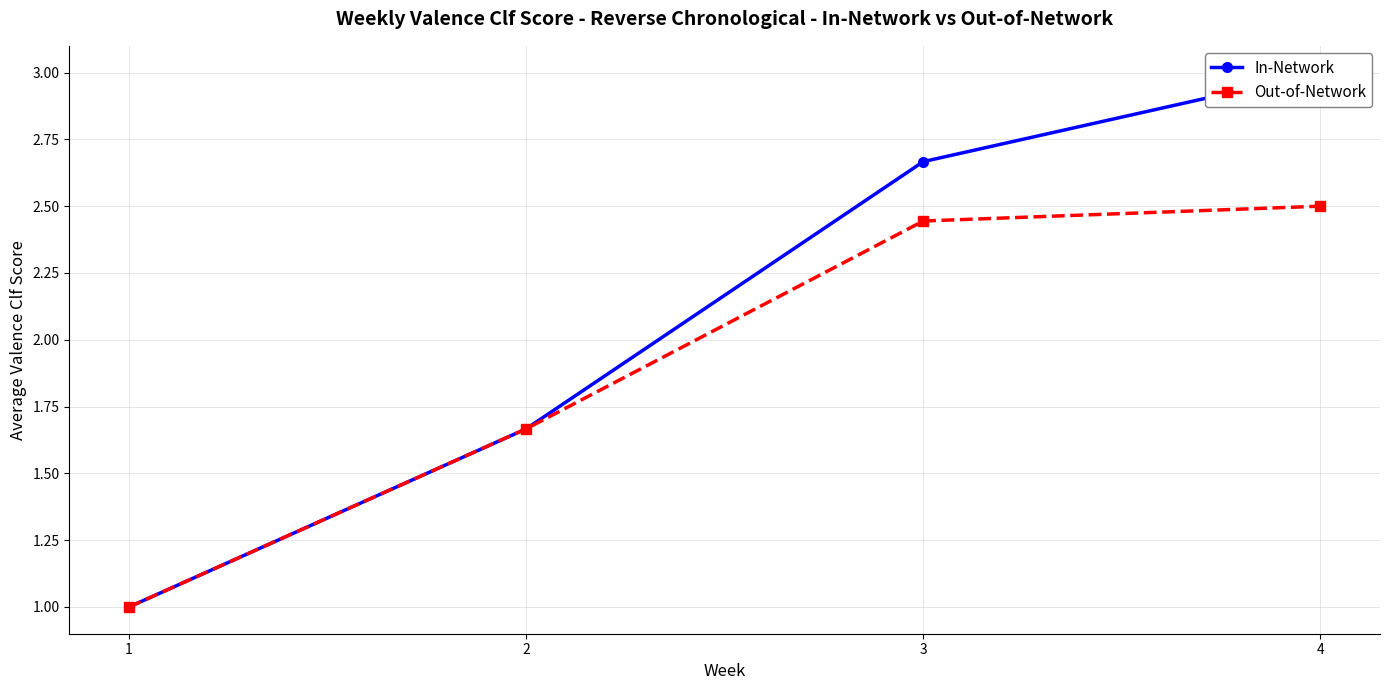

How many data points in Out-of-Network are above 2?

2